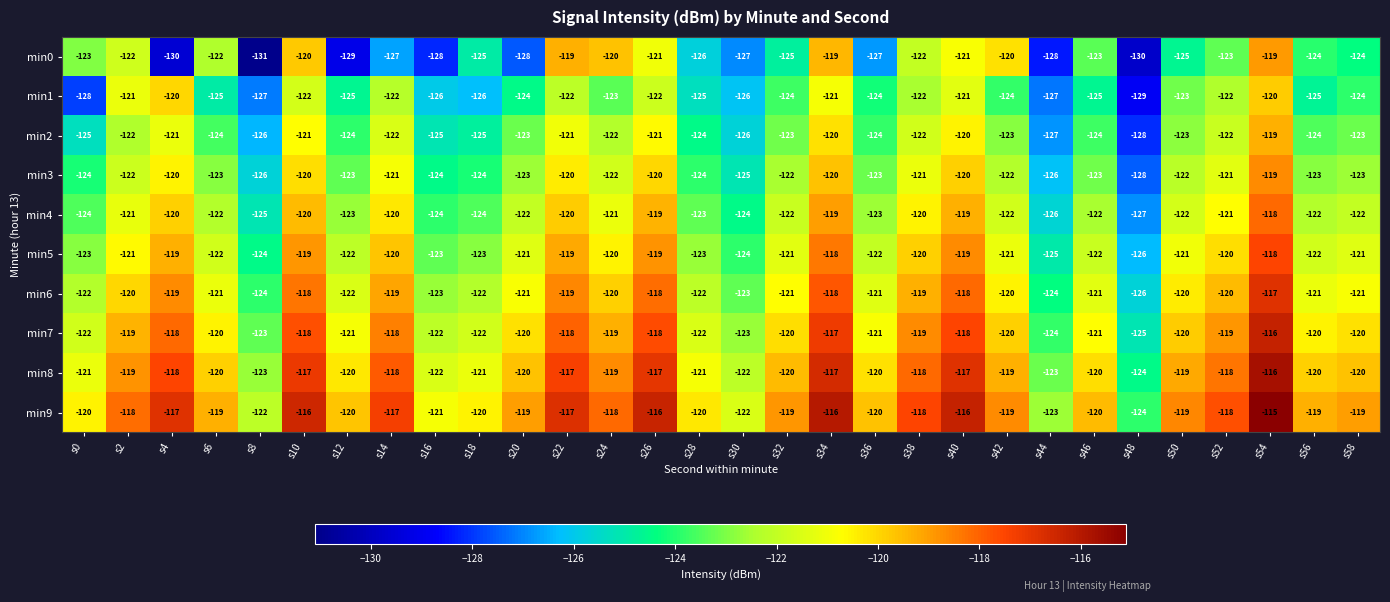

What is the smallest value displayed?

-131